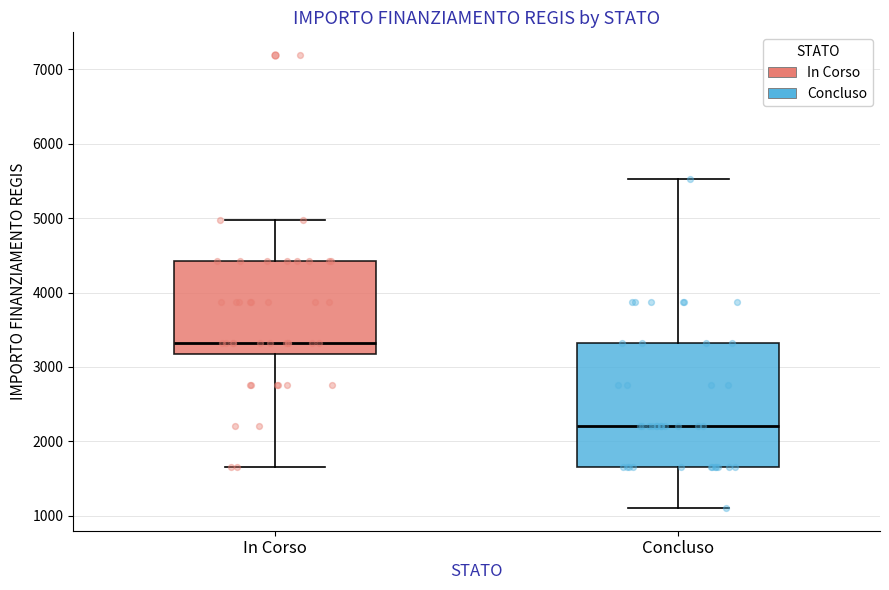

Where is the upper edge of the box for Concluso on the y-axis? The values are not printed on the chart, so give them approximately, as read against the axis.

3300